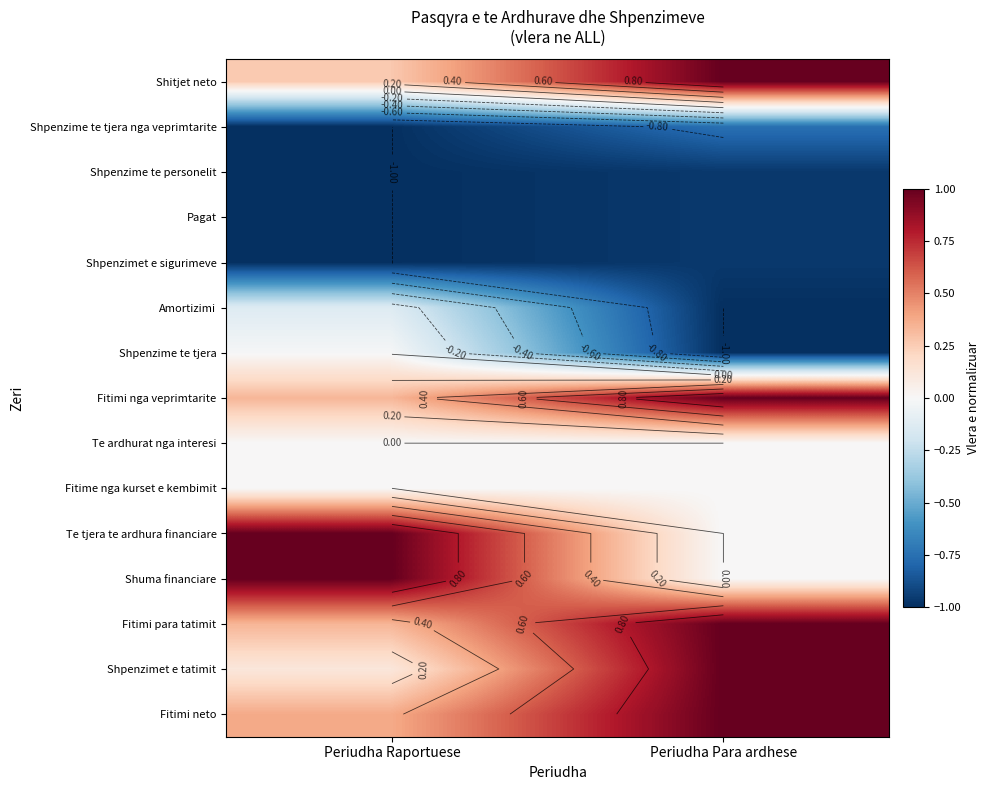

What is the minimum value shown in the chart?

-1.0